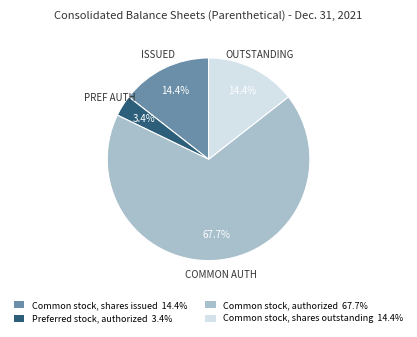

Is there a majority slice in this chart?

Yes